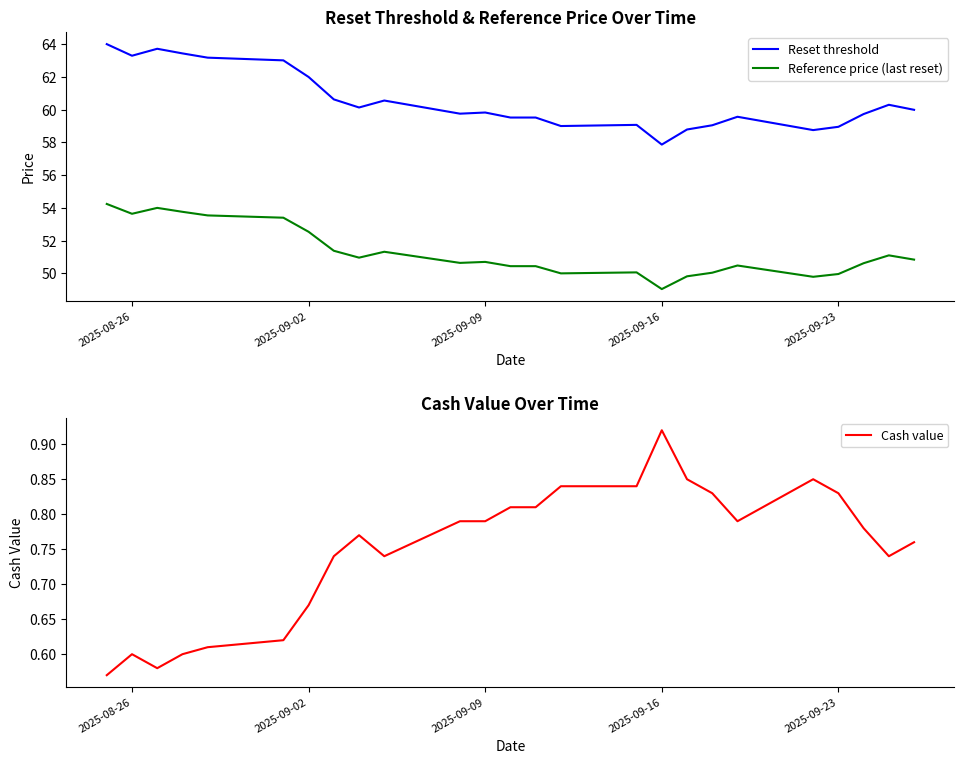

True or false: Reset threshold and Reference price (last reset) cross at least once.

False